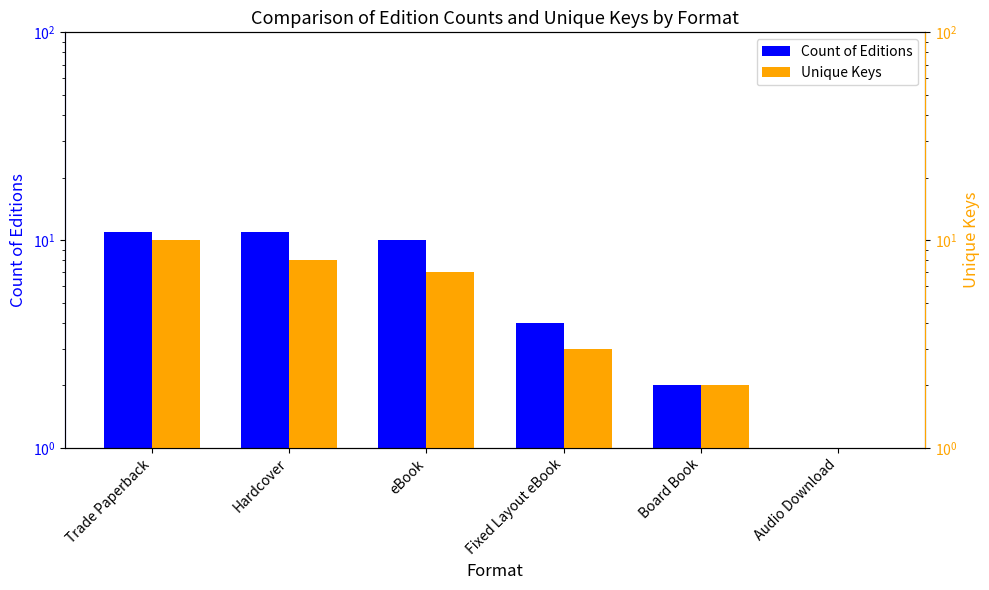

What position from the left is Trade Paperback?

1